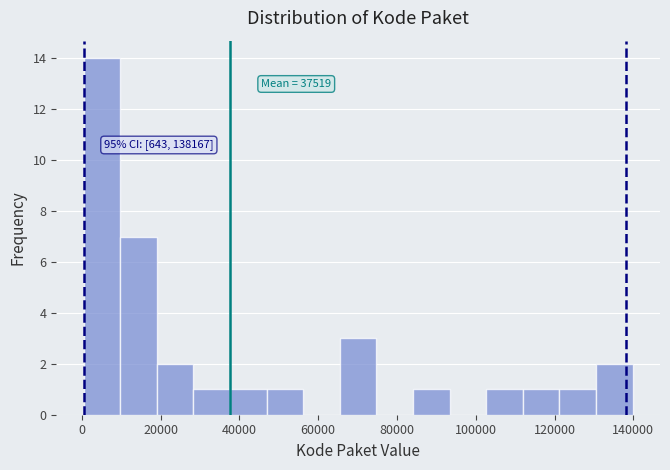

Which range on the x-axis has the tallest bar?

0 to 10000